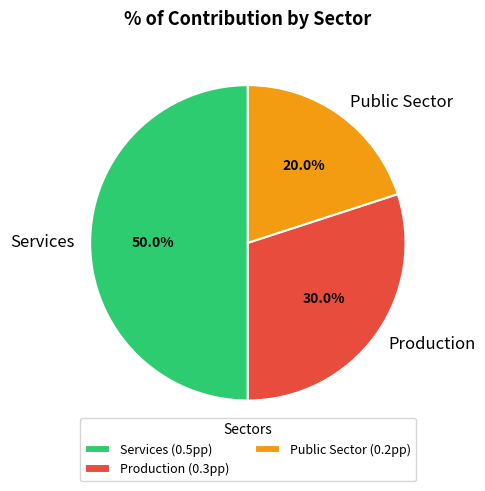

What is the ratio of the value at Production to the value at Services?

0.6